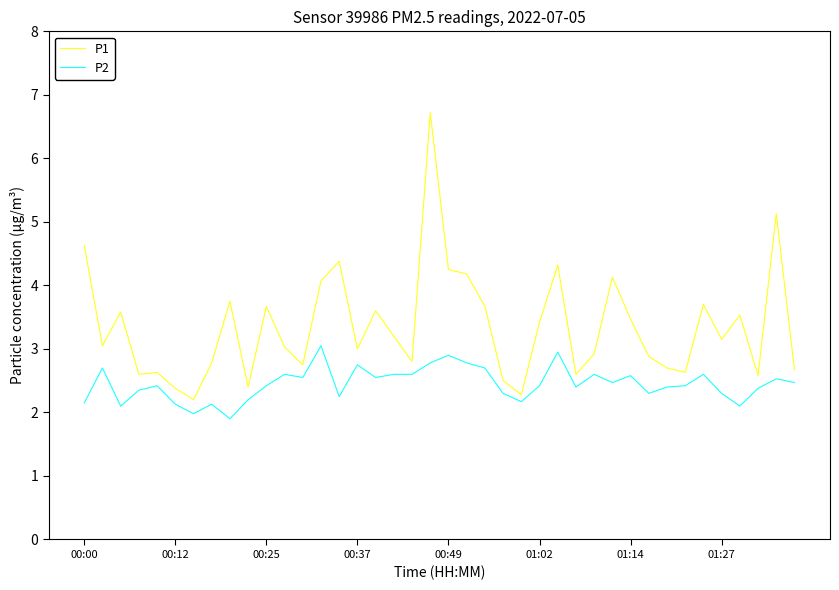

What is the lowest value of the P2 series?

1.9